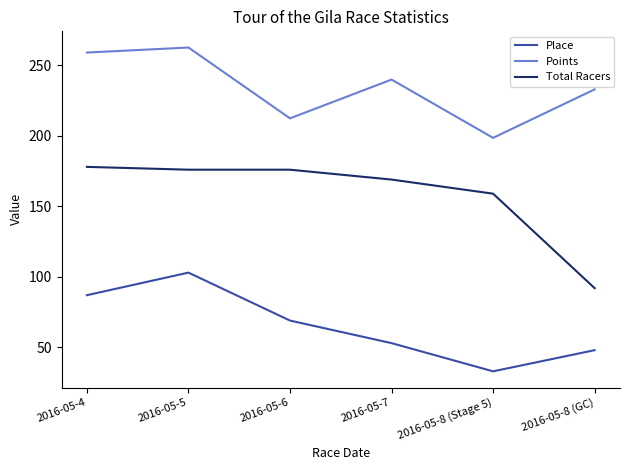

In Points, how many points are higher than both neighbors (excluding endpoints)?

2